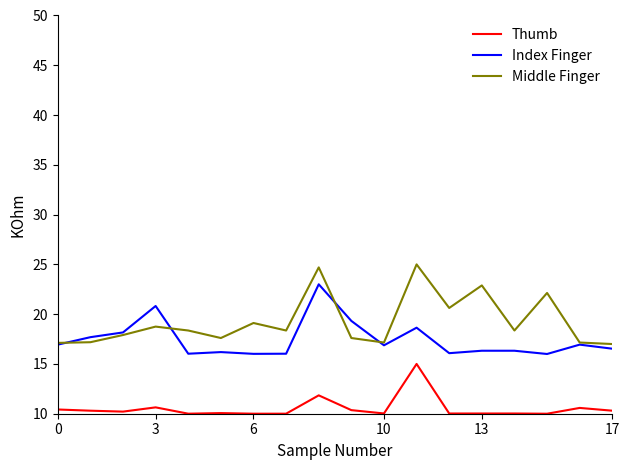

How many lines are shown in the chart?

3